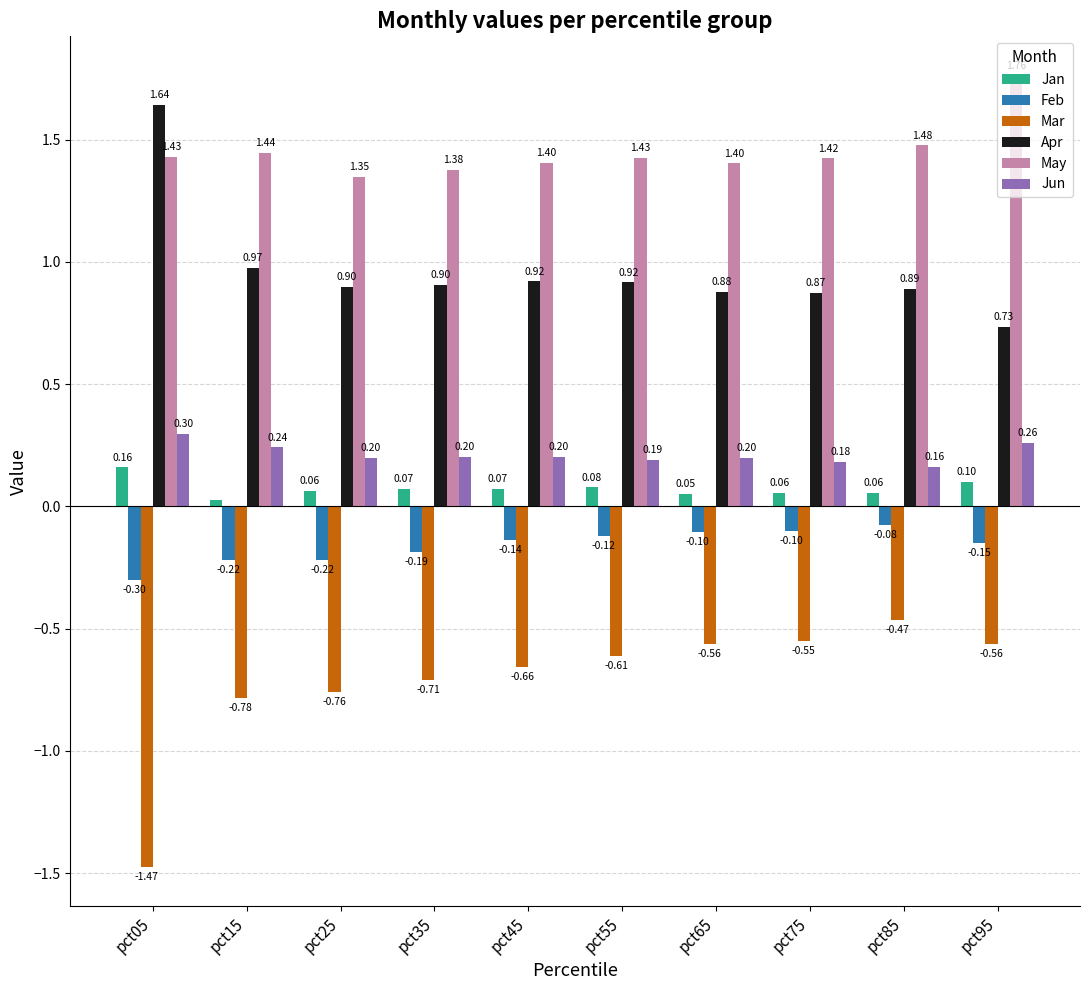

Rank the series at pct65 from lowest to highest value.

Mar, Feb, Jan, Jun, Apr, May